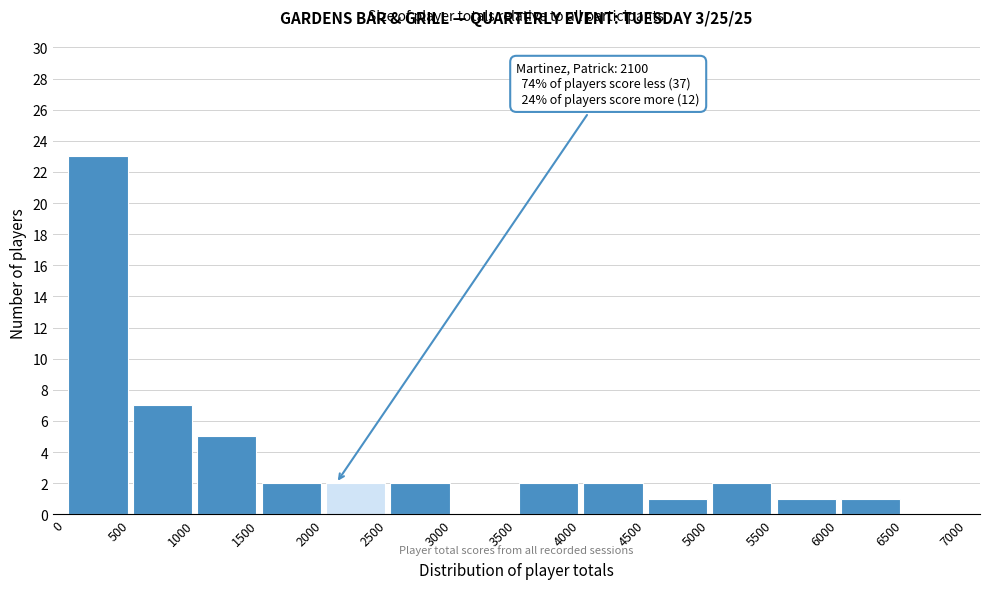

Over which range of the x-axis is the bar tallest?

0 to 500